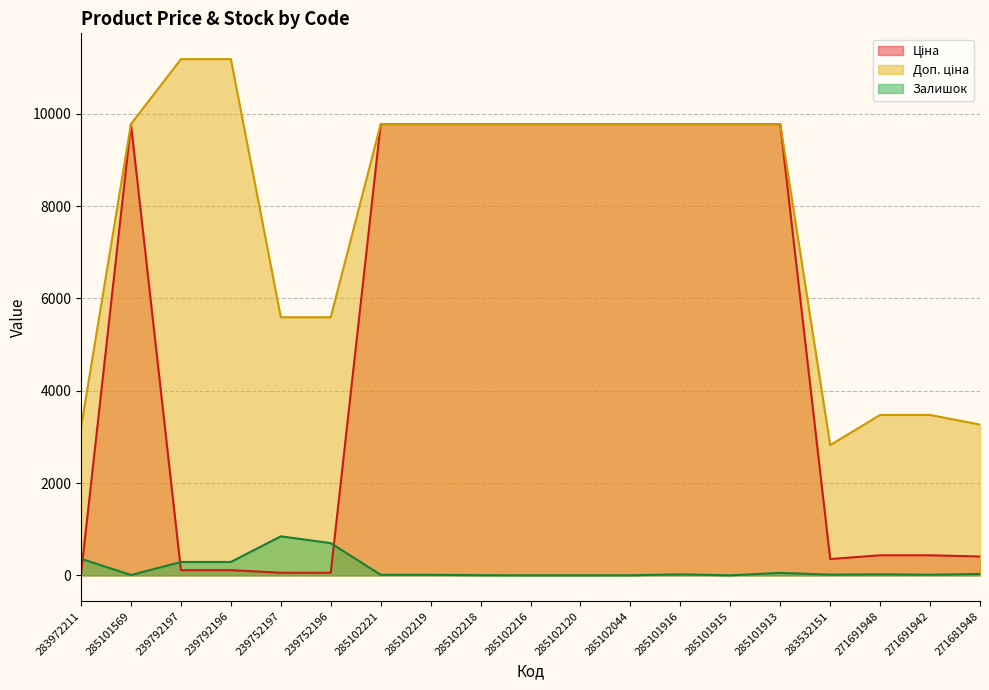

True or false: Залишок and Доп. ціна intersect in this chart.

False